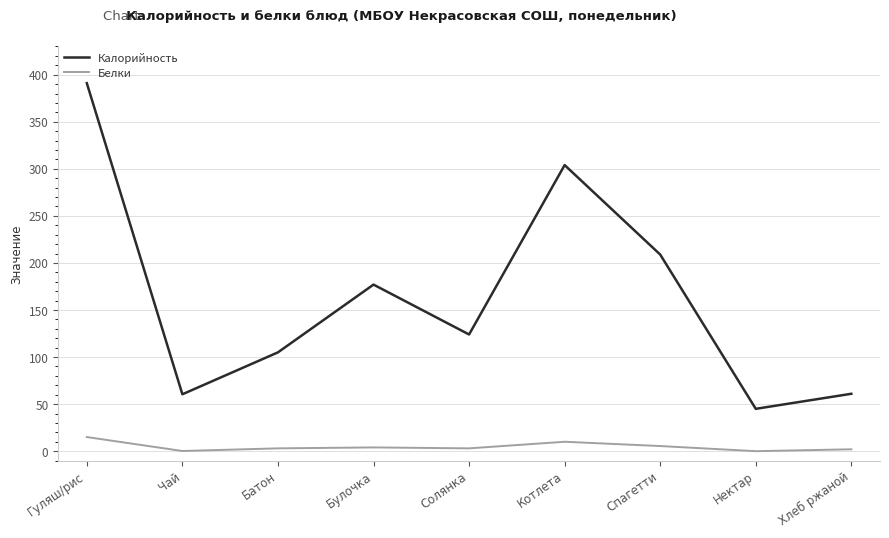

How many series are shown in this chart?

2